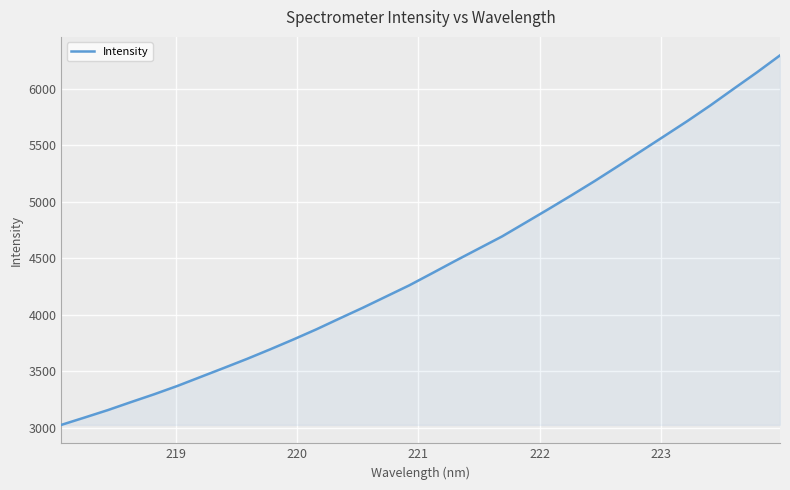

What is the difference between the maximum and minimum values?

3270.6